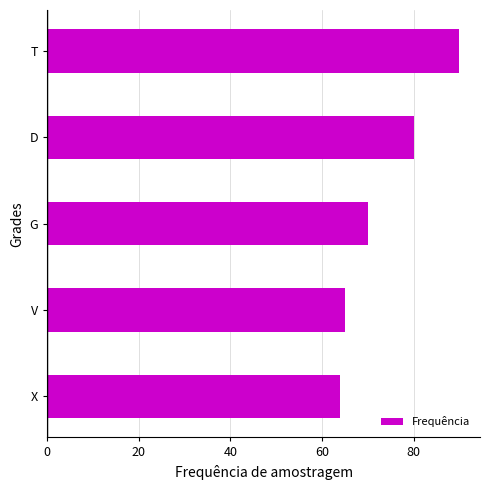

Which label corresponds to the smallest value in the chart?

X